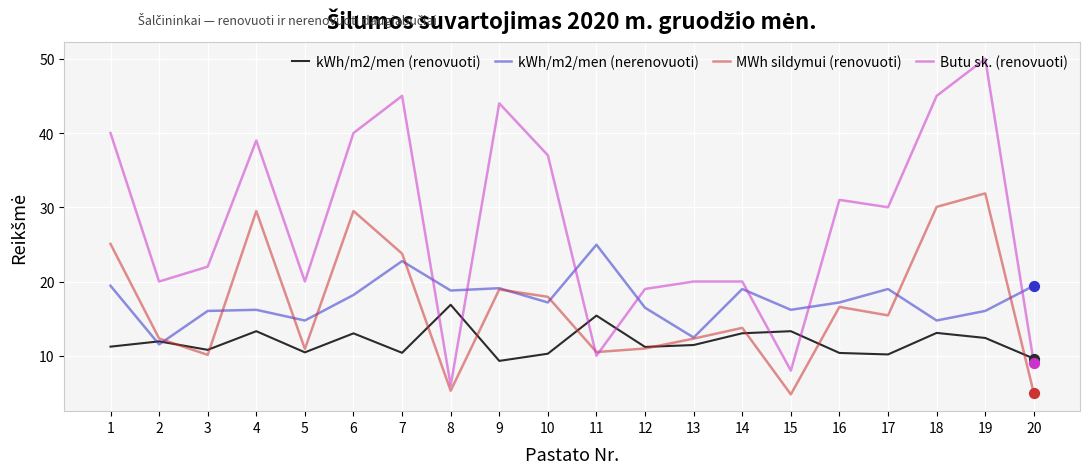

Which series has the widest spread of values?

Butu sk. (renovuoti)